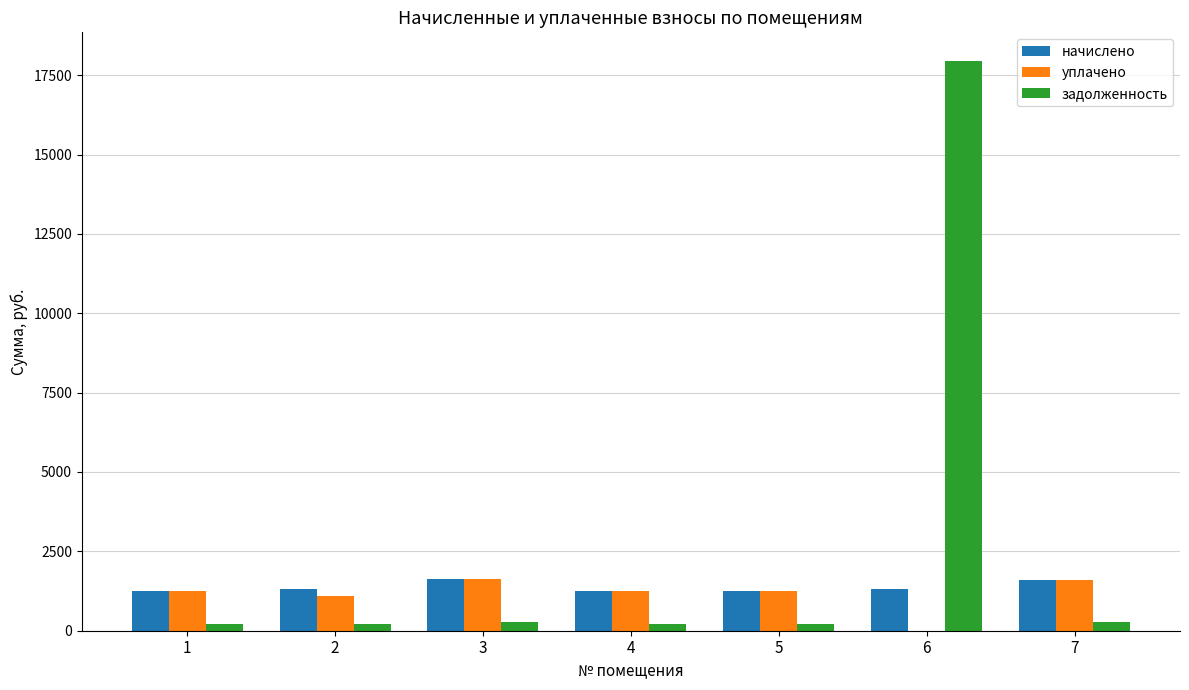

At which label does задолженность first exceed 217?

2